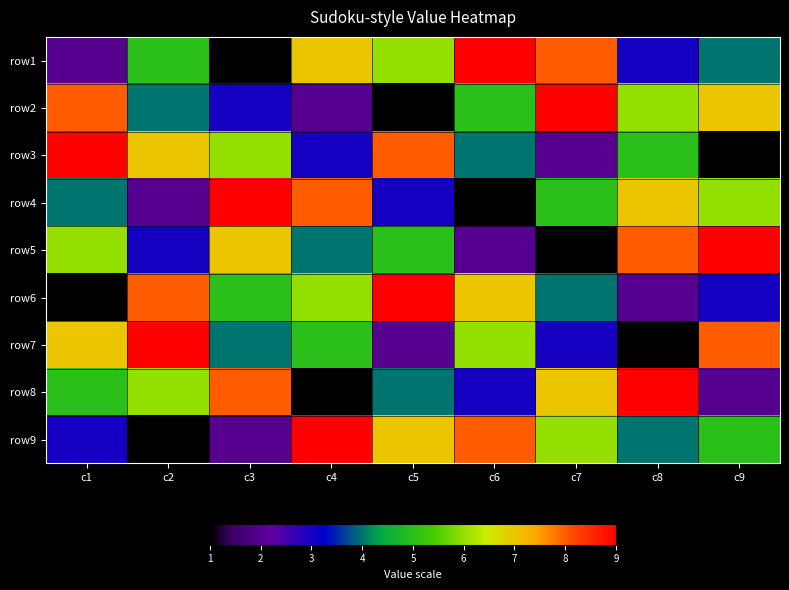

At c7, list the series in order from largest to smallest.

row2, row1, row8, row9, row4, row6, row7, row3, row5